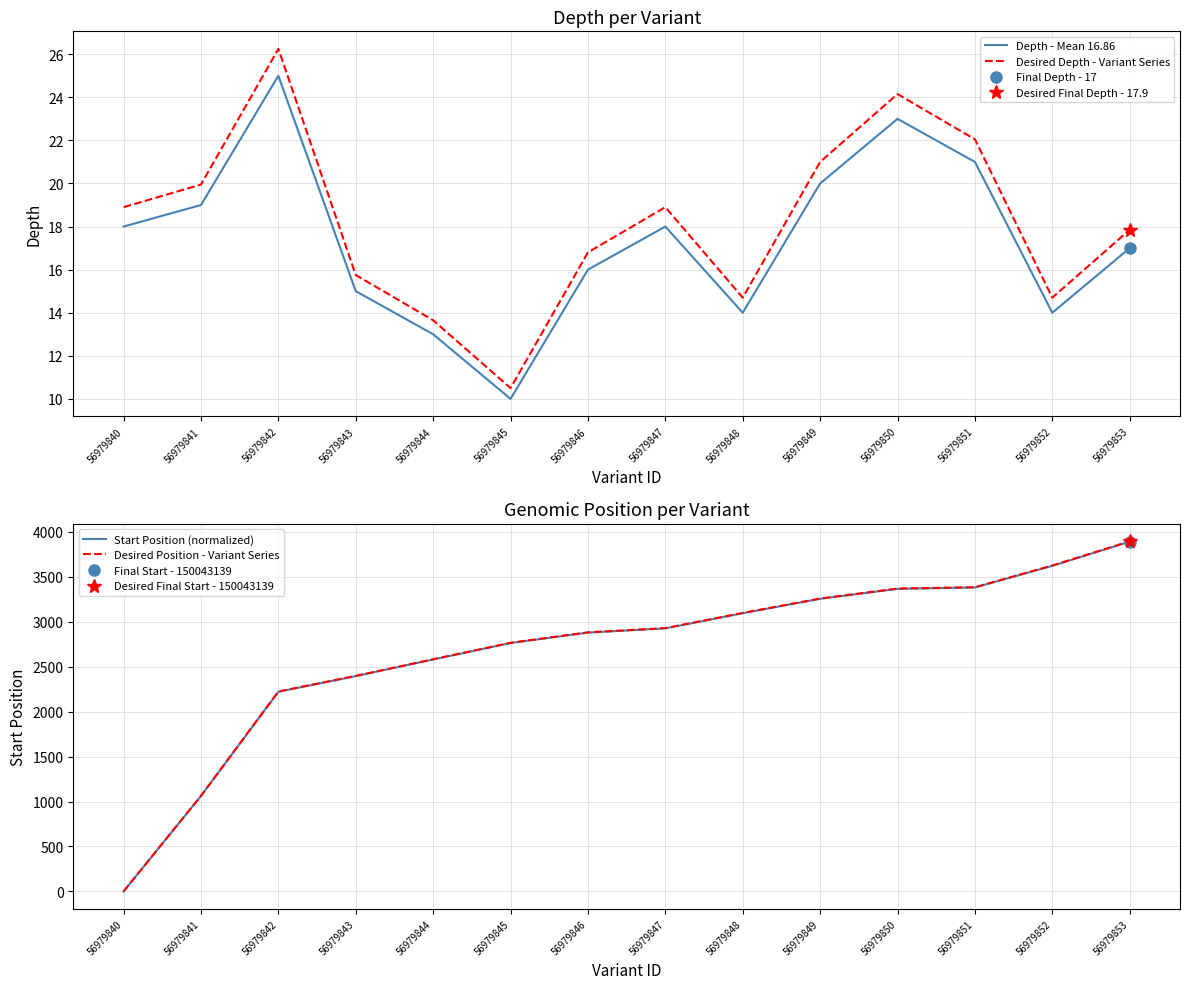

What is the total value across all series at 56979841?

2164.0